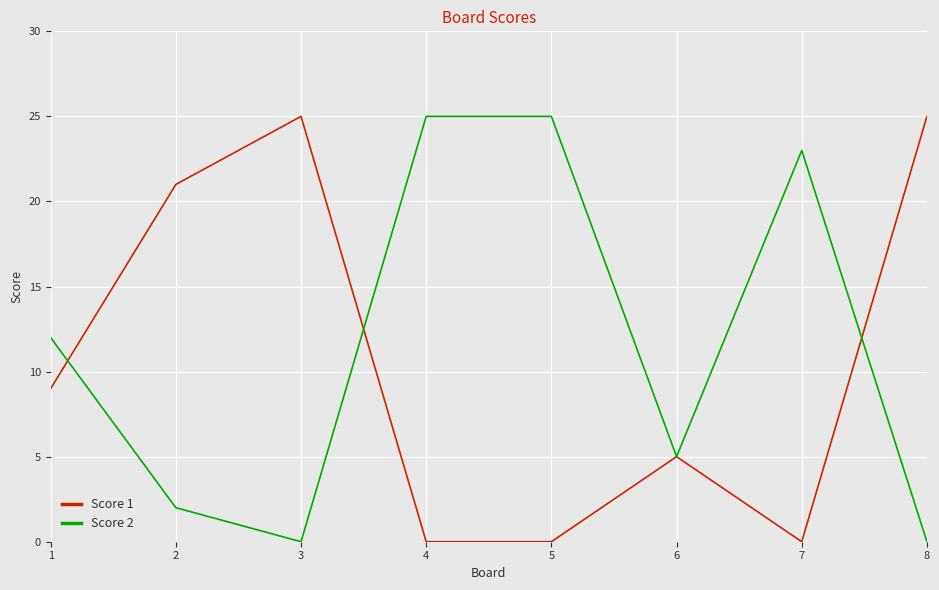

Is it true that Score 2 equals 3 at 2?

False